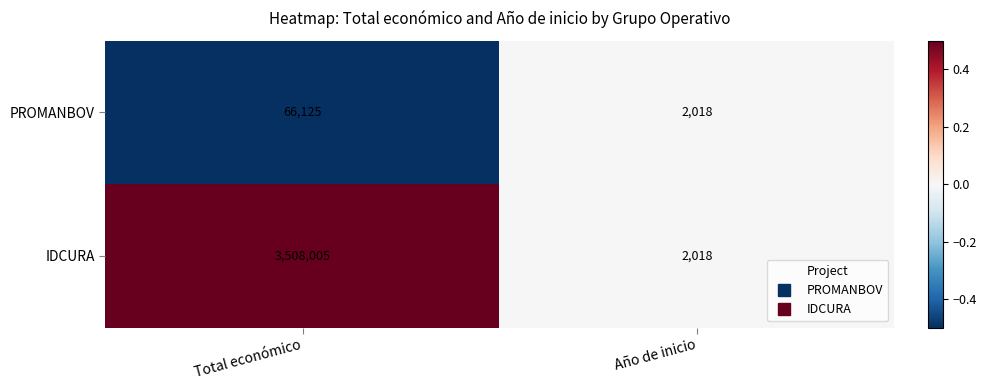

Is the value of IDCURA at Total económico greater than the value of PROMANBOV at Año de inicio?

Yes